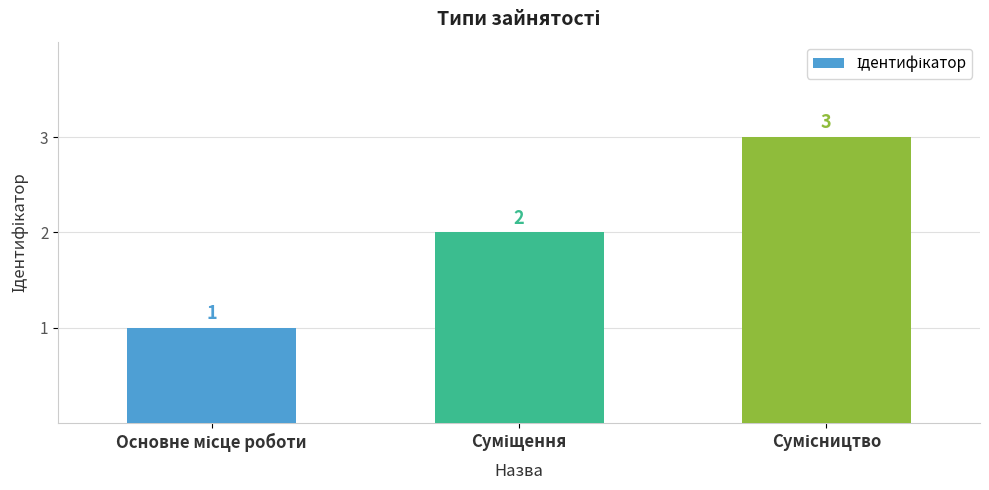

What is the sum of all values?

6